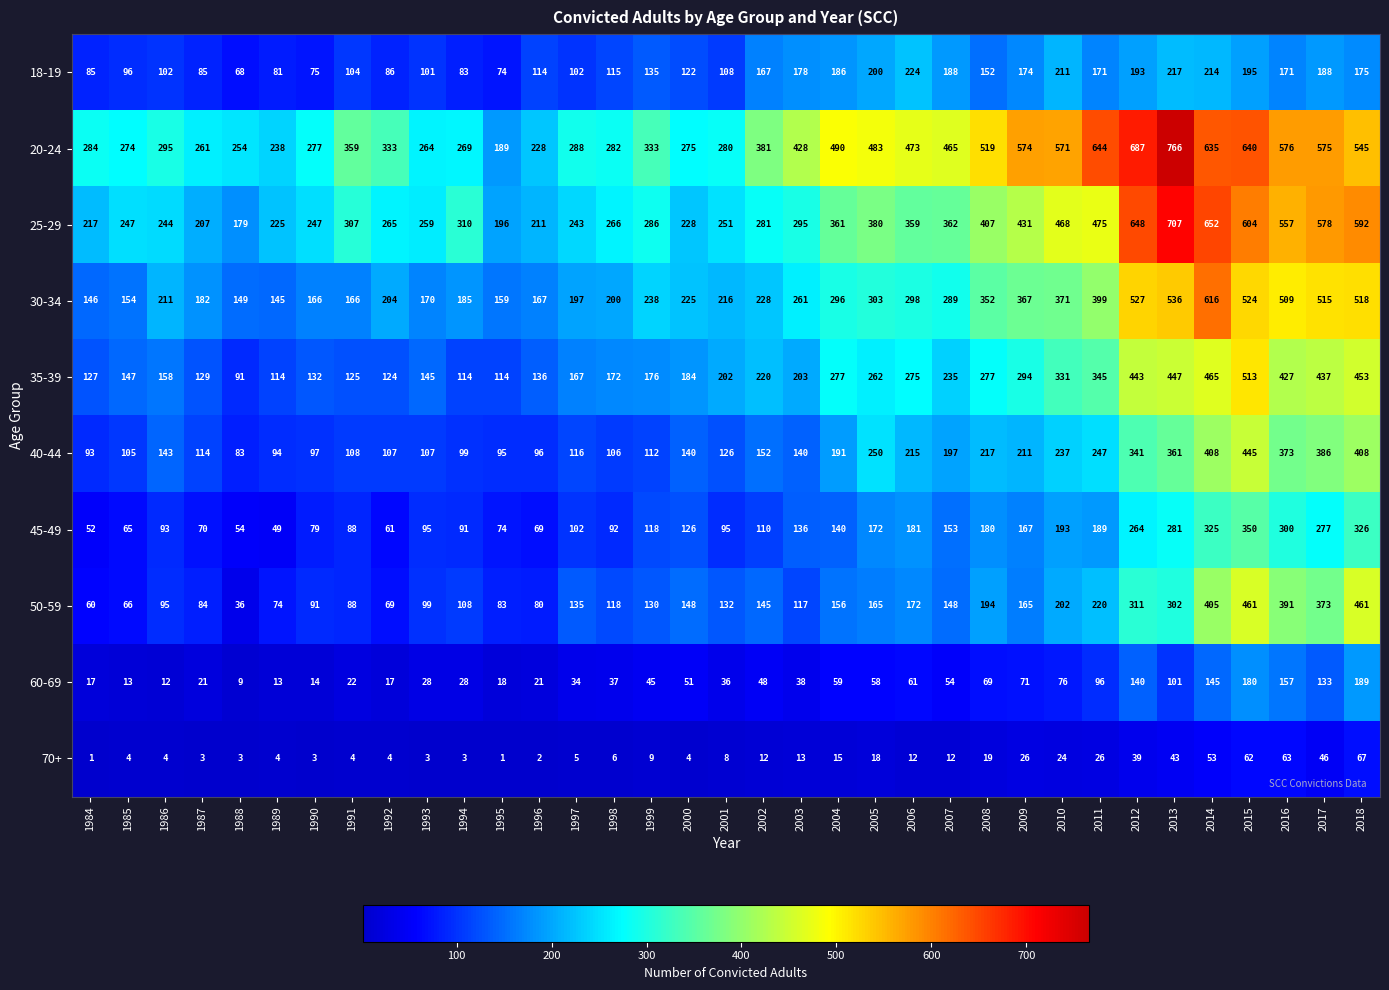

Which series changed the most between 2008 and 2015?

50-59